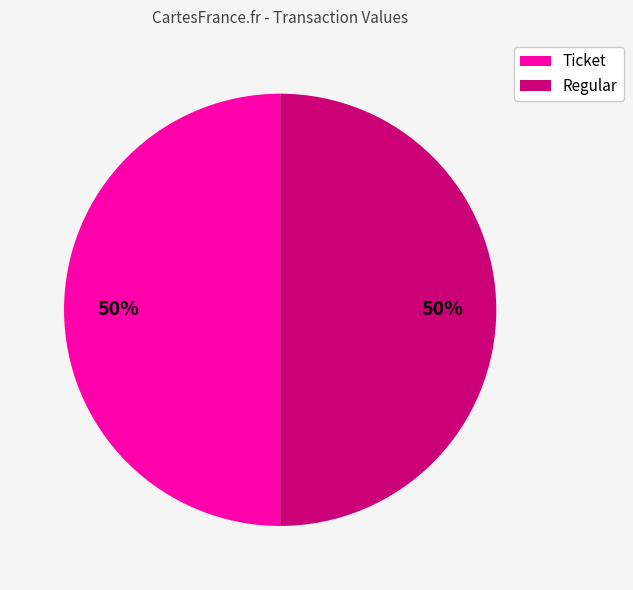

To the nearest percent, what is the average slice percentage?

50%